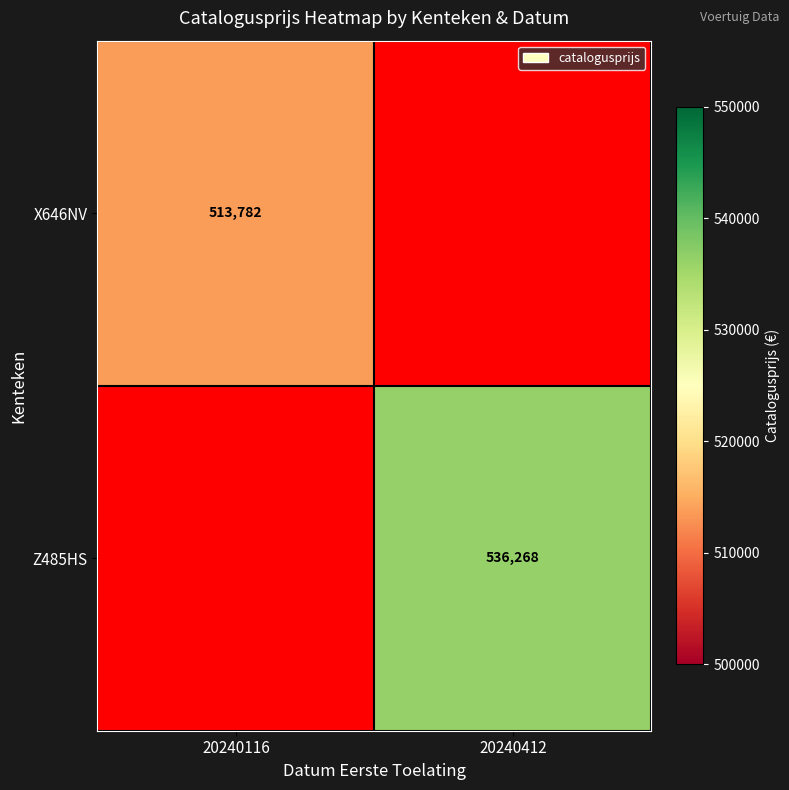

True or false: X646NV has a value of 225122 at 20240116.

False